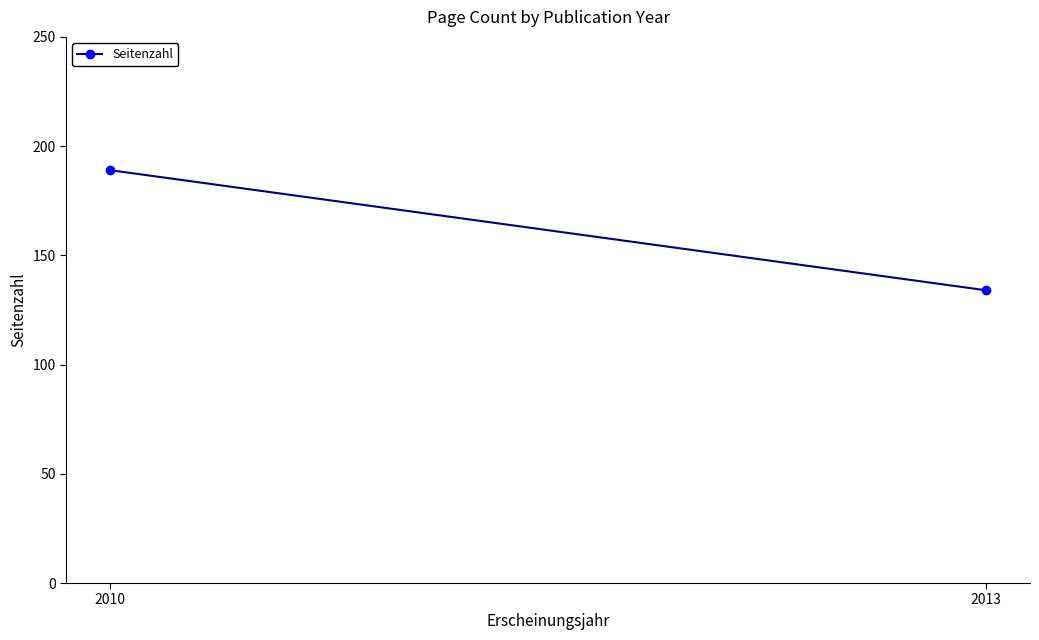

What is the maximum value shown in the chart?

189